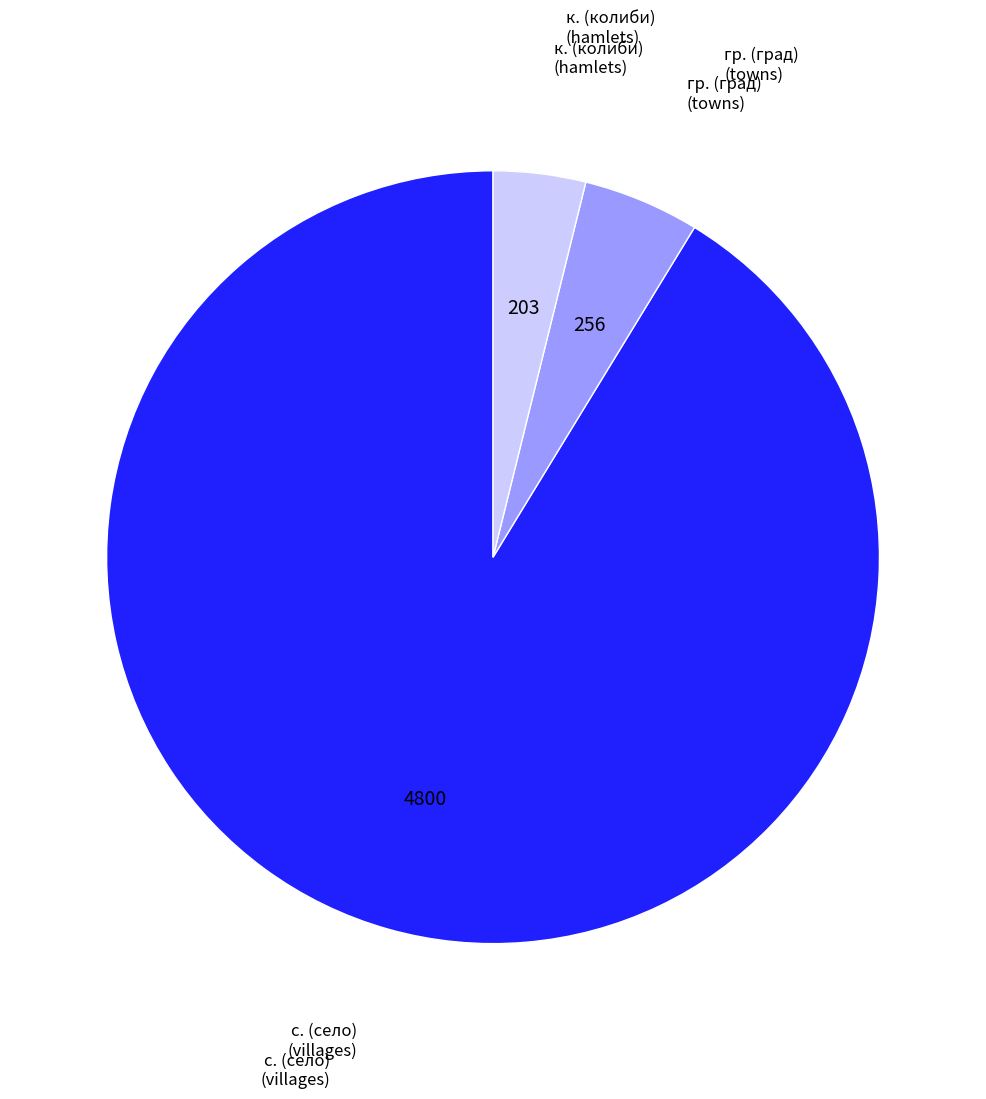

Is there any slice that represents more than half of the pie?

Yes